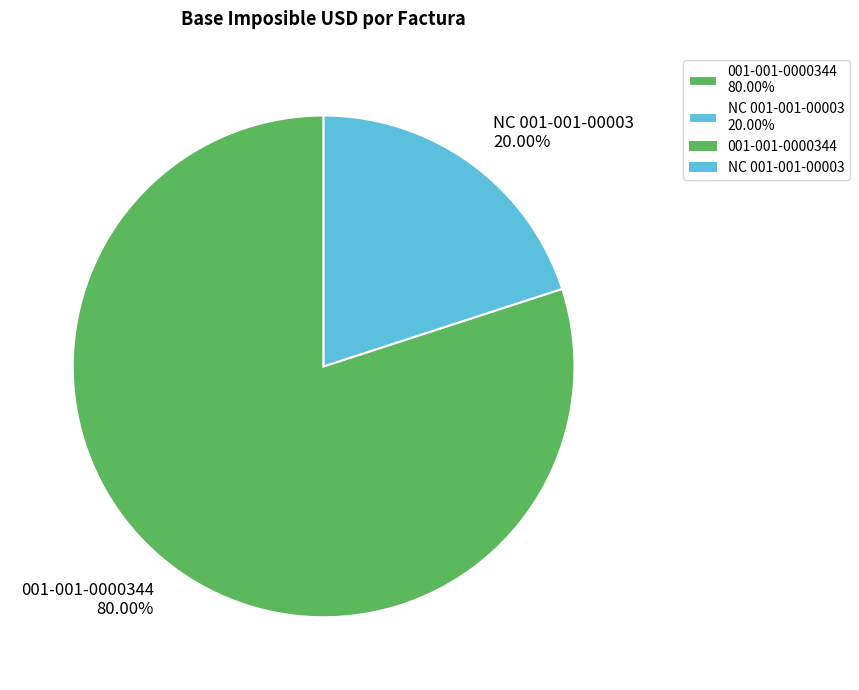

Which has a higher value, 001-001-0000344 80.00% or NC 001-001-00003 20.00%?

001-001-0000344 80.00%